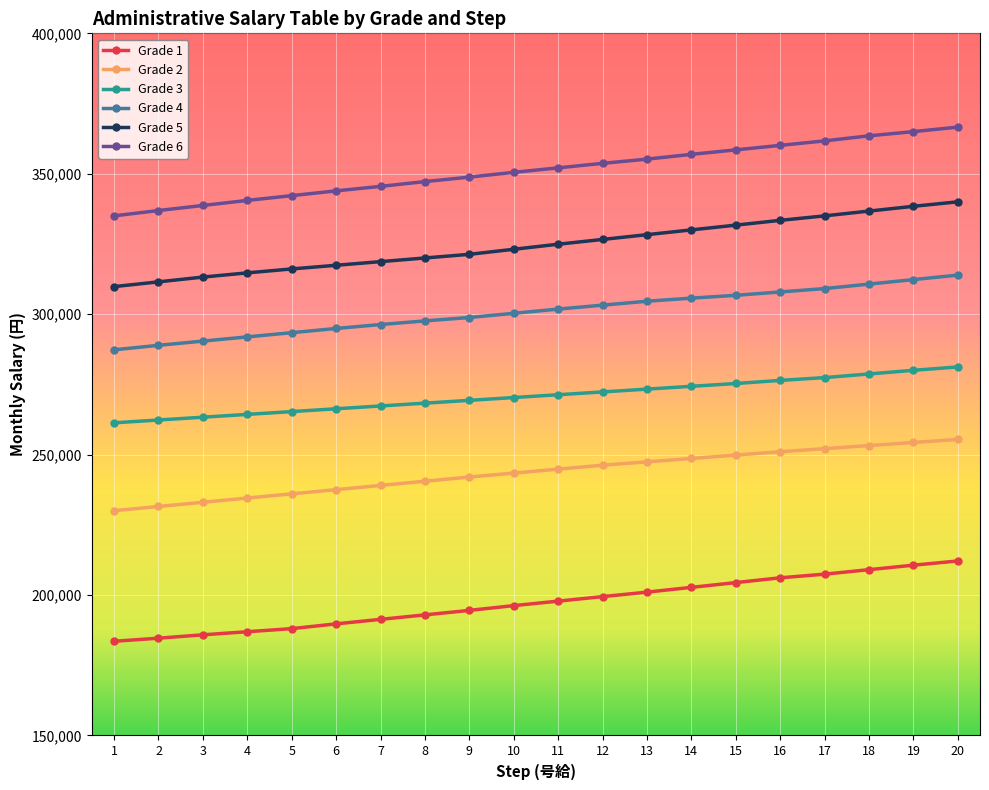

Reading left to right, extract all data points from this chart.

Grade 1: 1=183500	2=184600	3=185800	4=186900	5=188000	6=189700	7=191300	8=192900	9=194500	10=196200	11=197800	12=199400	13=201000	14=202700	15=204400	16=206100	17=207400	18=209000	19=210600	20=212100
Grade 2: 1=230000	2=231500	3=233000	4=234500	5=236000	6=237500	7=239000	8=240500	9=242000	10=243400	11=244800	12=246200	13=247400	14=248600	15=249800	16=251000	17=252100	18=253200	19=254300	20=255400
Grade 3: 1=261300	2=262300	3=263300	4=264300	5=265300	6=266300	7=267300	8=268300	9=269300	10=270300	11=271300	12=272300	13=273300	14=274300	15=275300	16=276400	17=277400	18=278700	19=280000	20=281200
Grade 4: 1=287300	2=288900	3=290400	4=291900	5=293400	6=294900	7=296300	8=297600	9=298800	10=300300	11=301800	12=303200	13=304600	14=305700	15=306700	16=307900	17=309100	18=310700	19=312300	20=313900
Grade 5: 1=309800	2=311500	3=313200	4=314700	5=316100	6=317400	7=318700	8=320000	9=321300	10=323100	11=324900	12=326600	13=328300	14=330000	15=331700	16=333400	17=335000	18=336700	19=338400	20=340000
Grade 6: 1=335000	2=336900	3=338700	4=340500	5=342200	6=343900	7=345500	8=347200	9=348800	10=350500	11=352100	12=353700	13=355200	14=356900	15=358500	16=360100	17=361700	18=363500	19=365000	20=366600